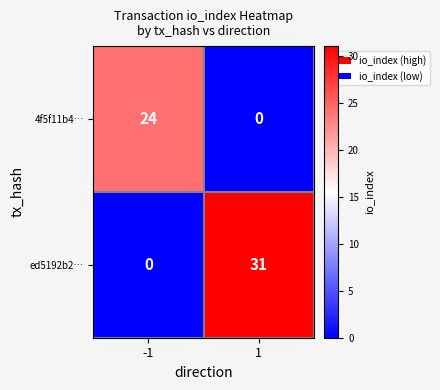

What is the sum of the 4f5f11b4… values at 1 and -1?

24